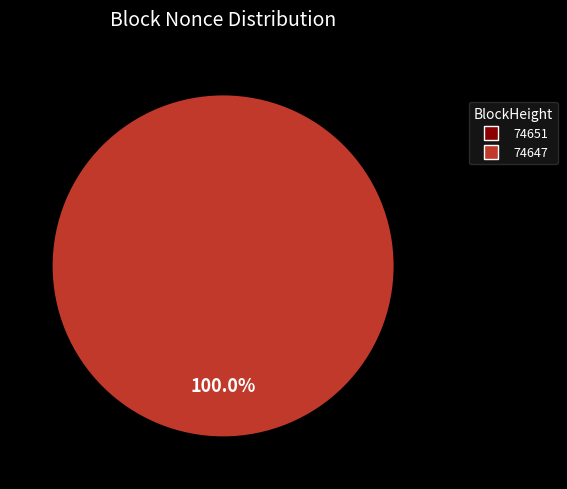

What portion of the pie excludes 74651?

100.0%